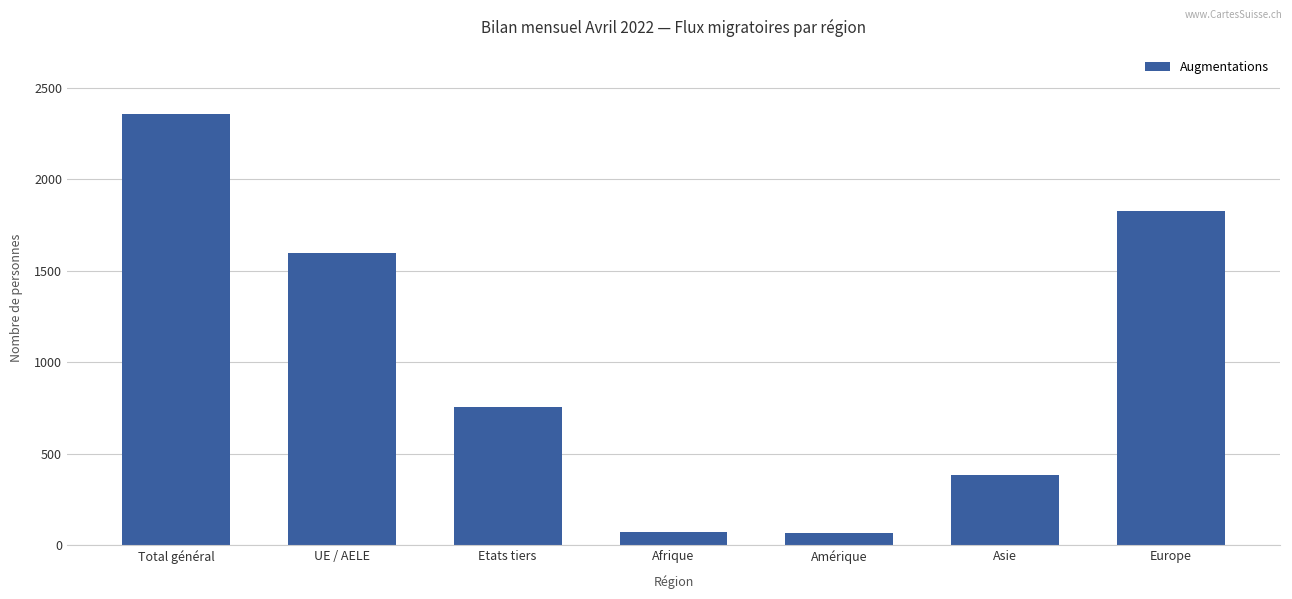

What position from the left is Europe?

7